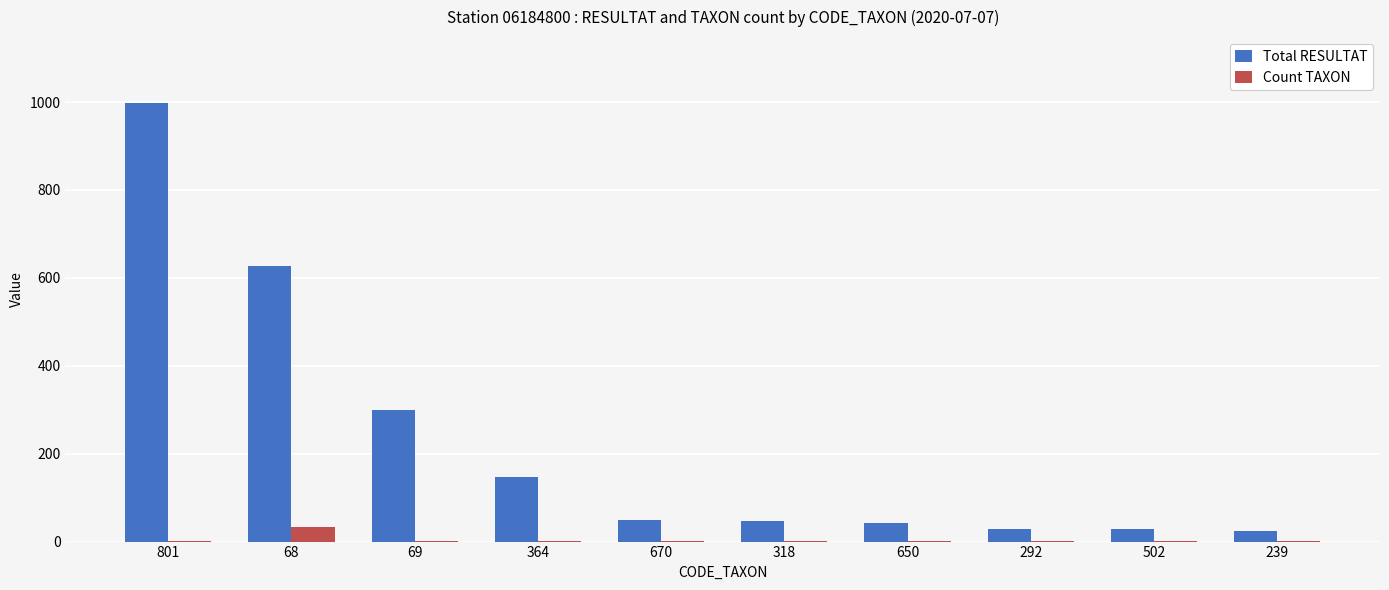

Which category has the highest value in the Total RESULTAT series?

801